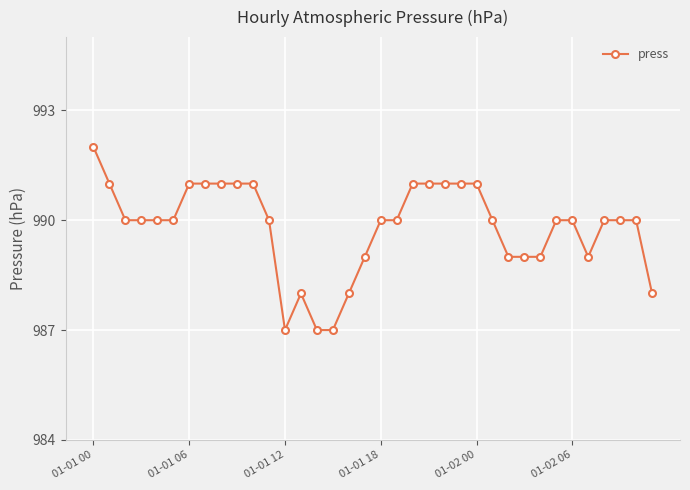

What is the maximum value shown in the chart?

992